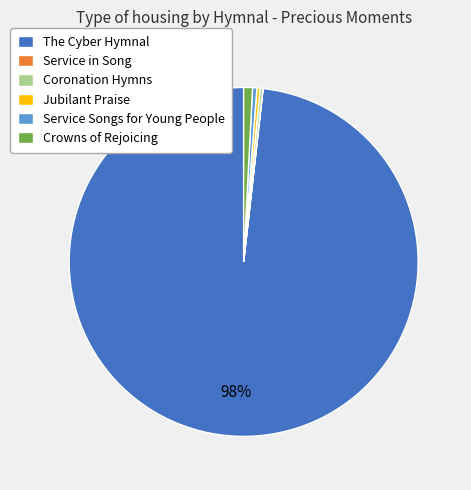

Which category accounts for the majority?

The Cyber Hymnal